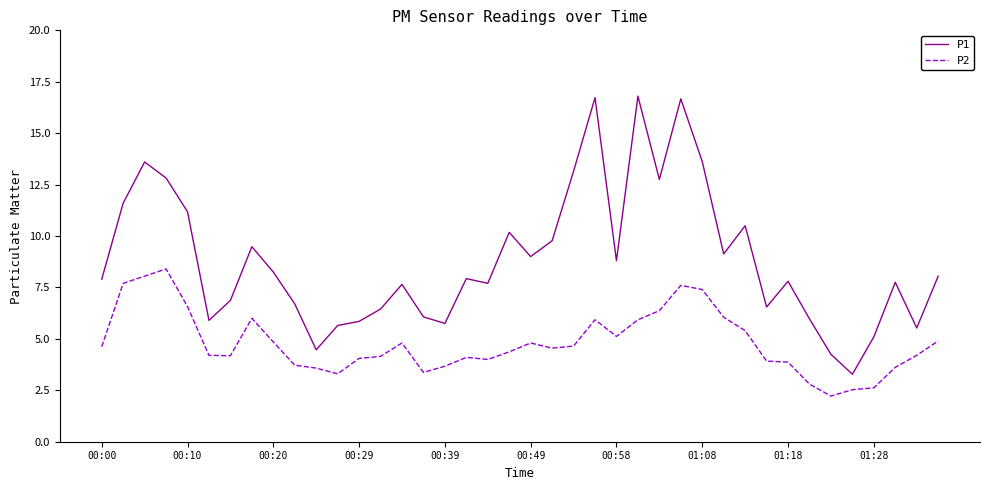

True or false: P2 has more than 2 interior local peaks.

True